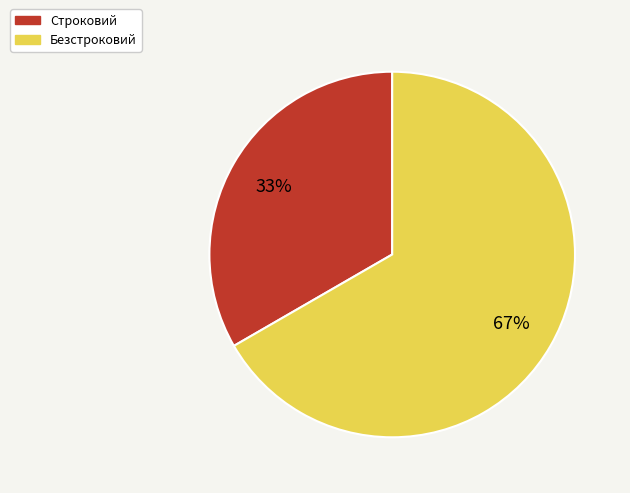

What is the ratio of the value at Строковий to the value at Безстроковий?

0.5